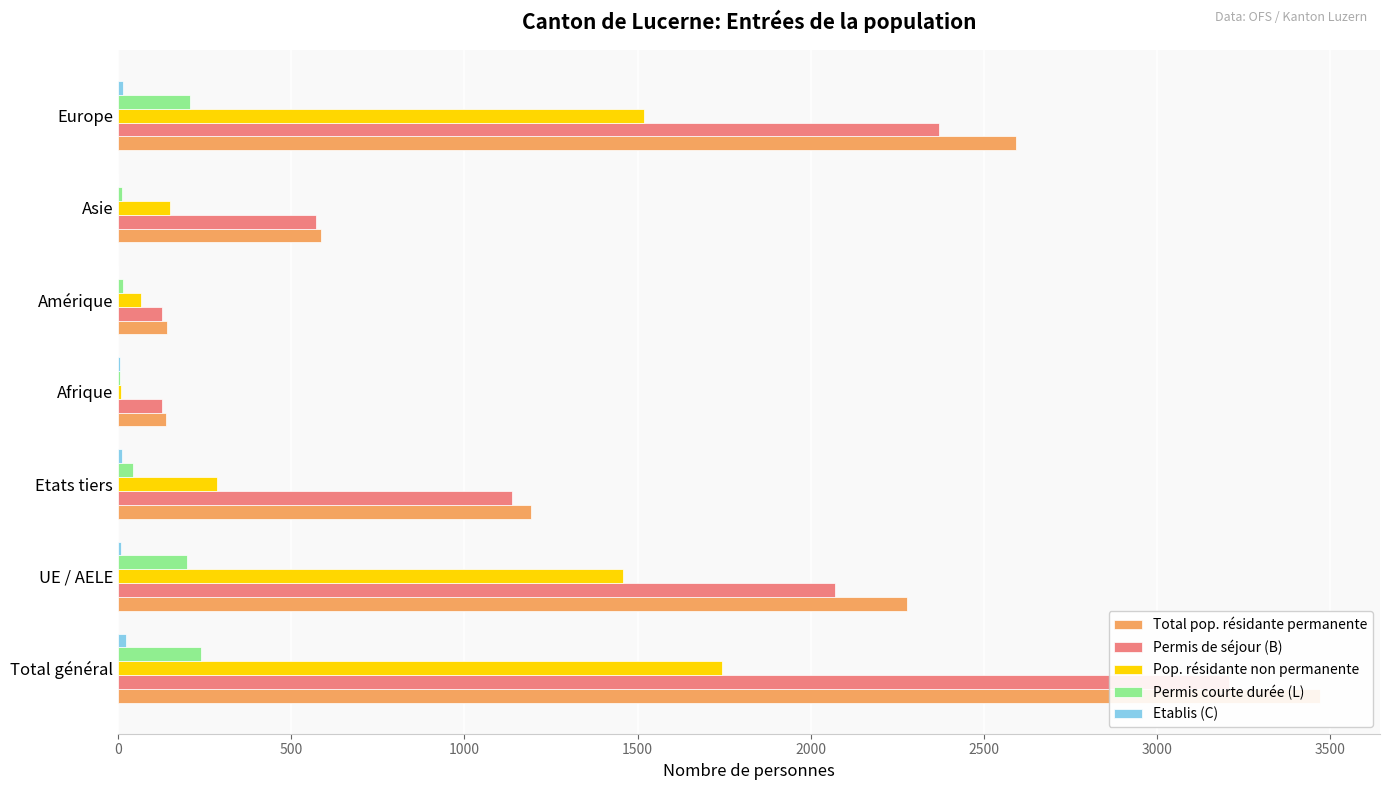

Rank the series by their maximum value, from highest to lowest.

Total pop. résidante permanente, Permis de séjour (B), Pop. résidante non permanente, Permis courte durée (L), Etablis (C)